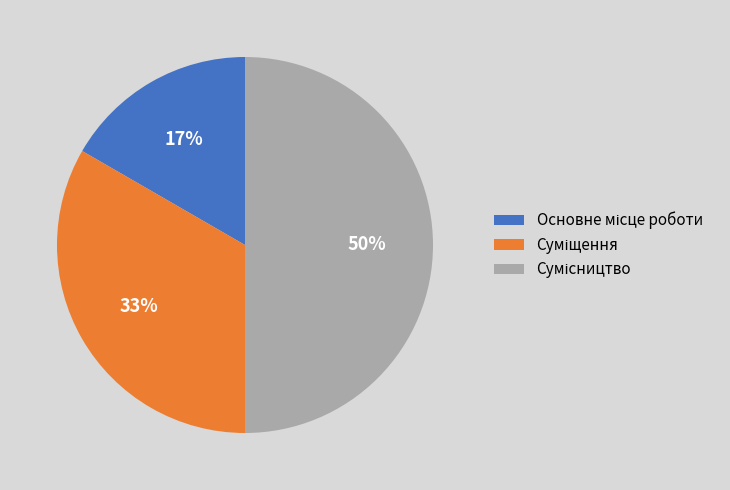

To the nearest percent, what is the difference between the largest and smallest slice percentages?

33%